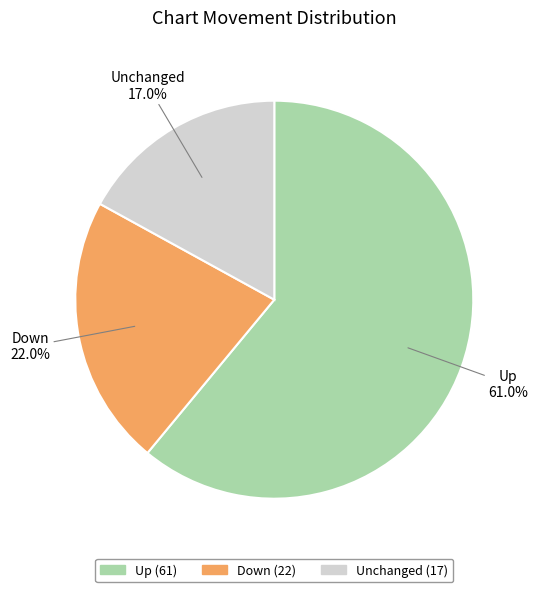

Is there a majority slice in this chart?

Yes